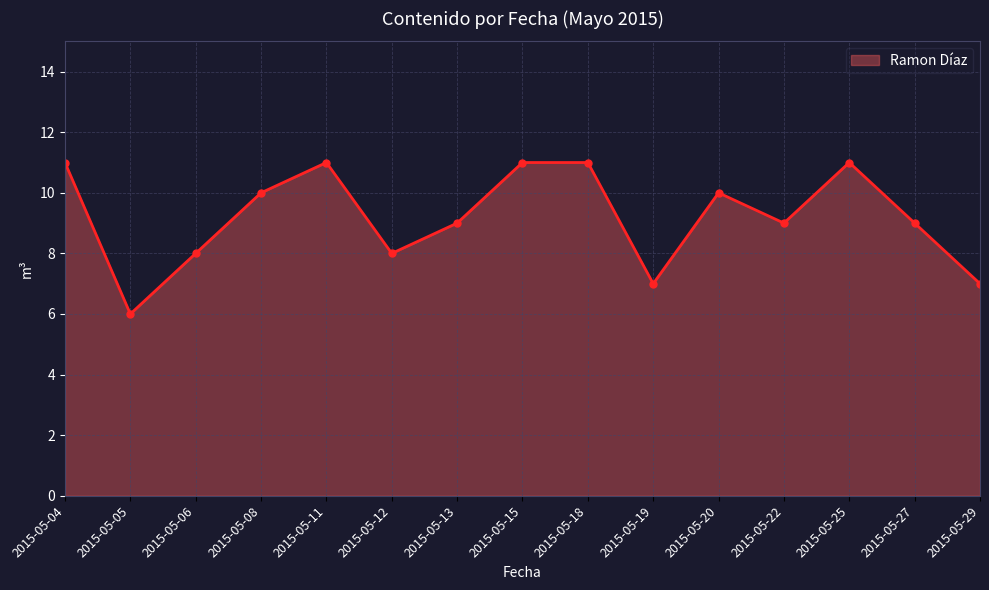

What is the ratio of the value at 2015-05-06 to the value at 2015-05-27?

0.9